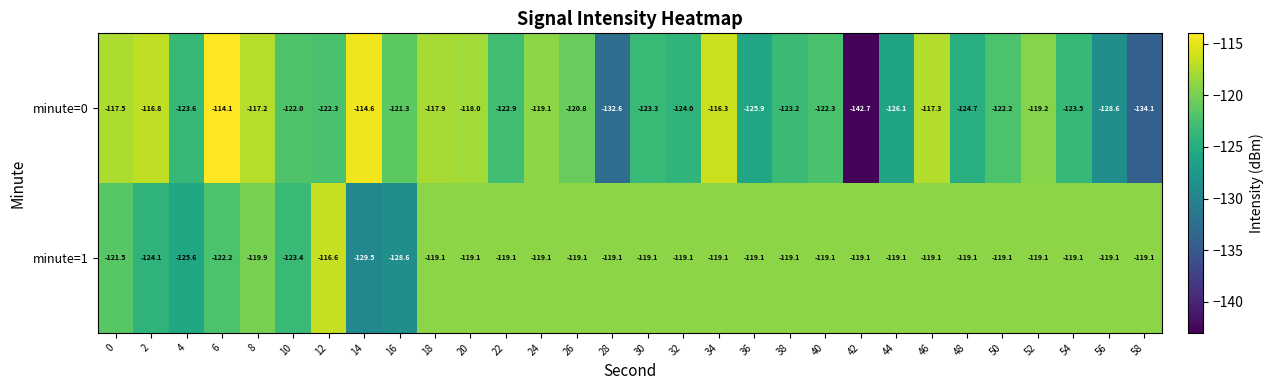

What is the spread (max minus min) of values at 50?

3.1